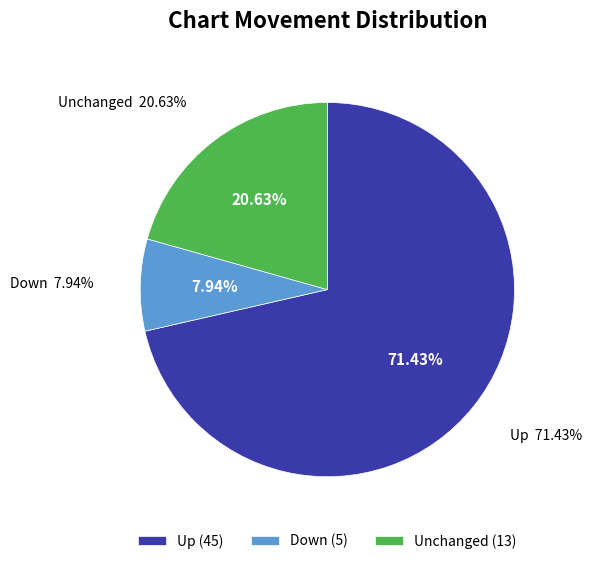

Which category has the smallest portion of the pie?

down